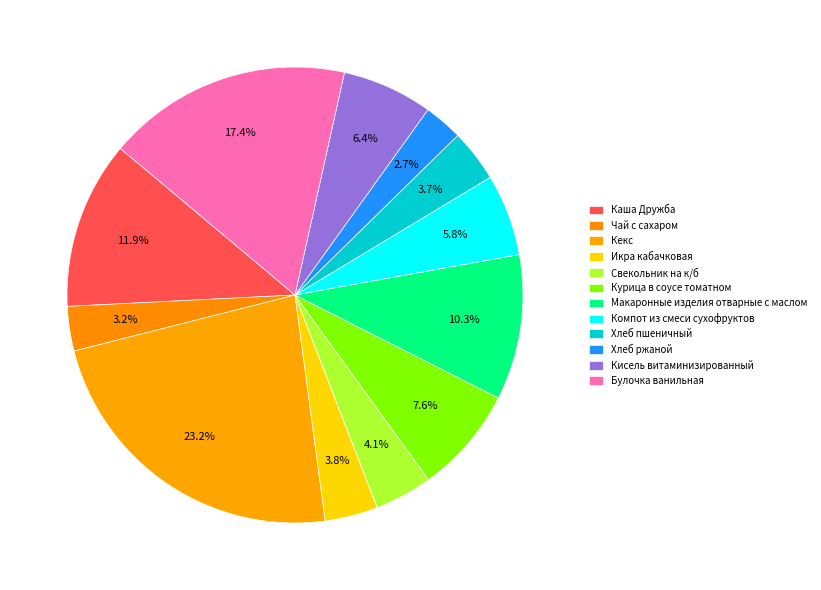

To the nearest percent, what is the combined percentage of Макаронные изделия отварные с маслом and Каша Дружба?

22%